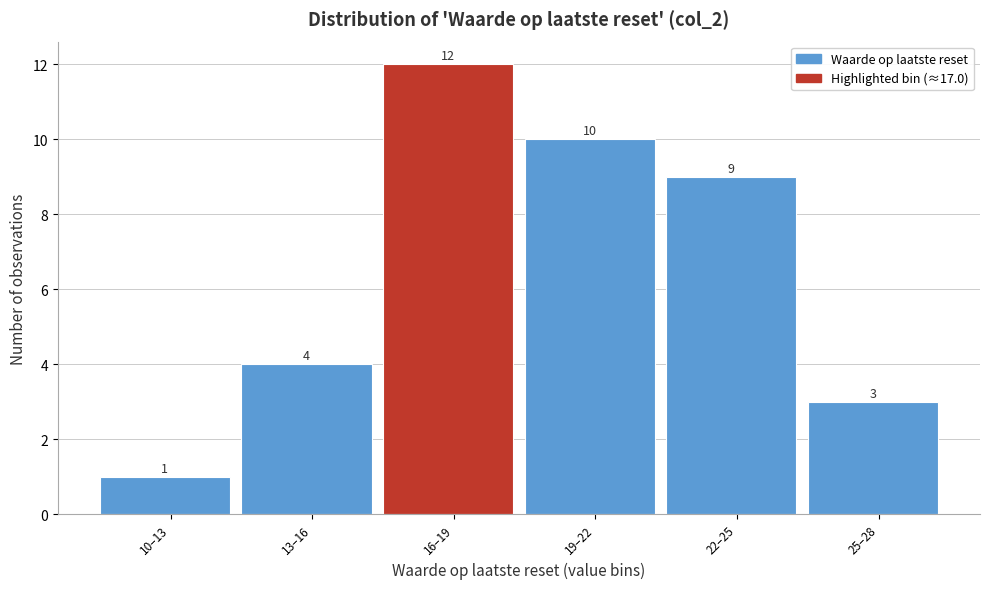

Reading right to left, extract all data points from this chart.

25–28=3	22–25=9	19–22=10	16–19=12	13–16=4	10–13=1